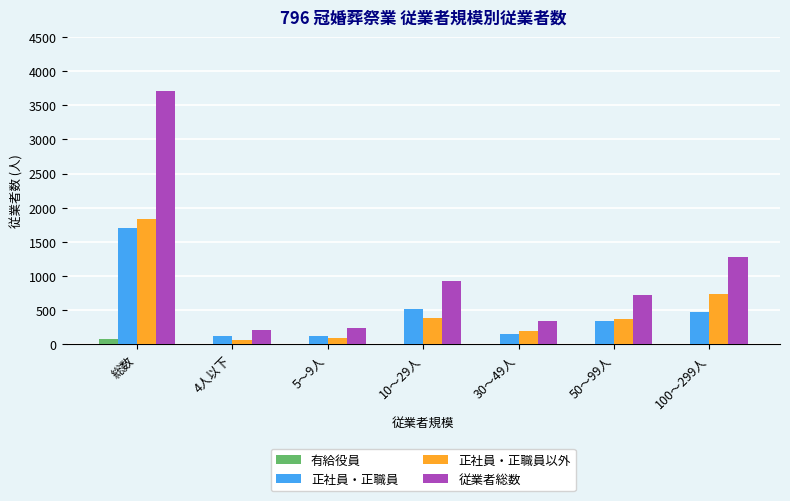

What is the sum of the 従業者総数 values at 30～49人 and 50～99人?

1056